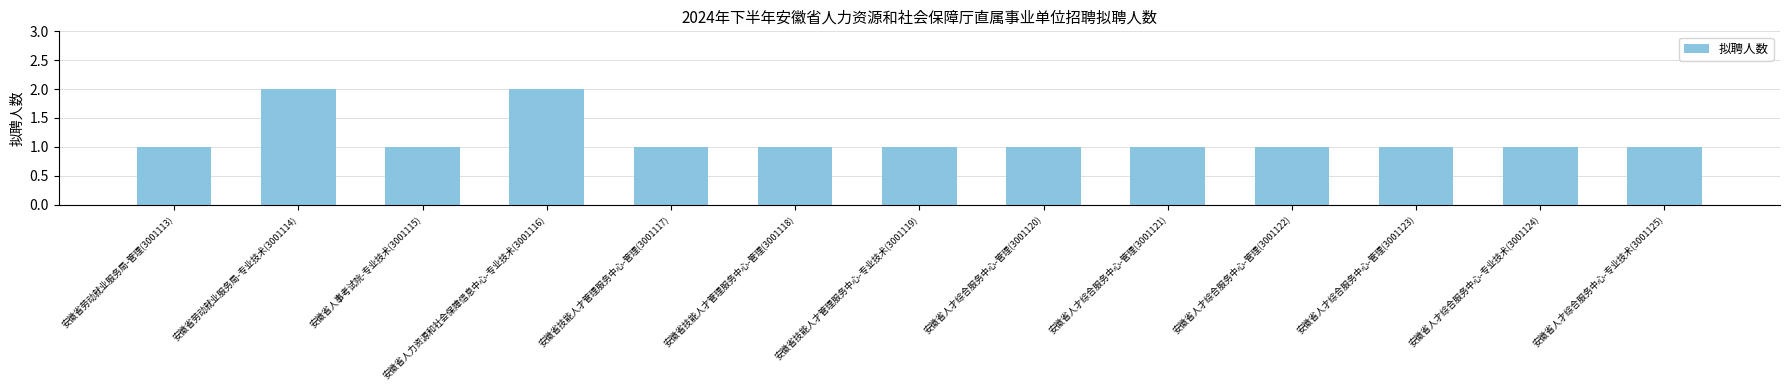

Count the number of data series in this chart.

1